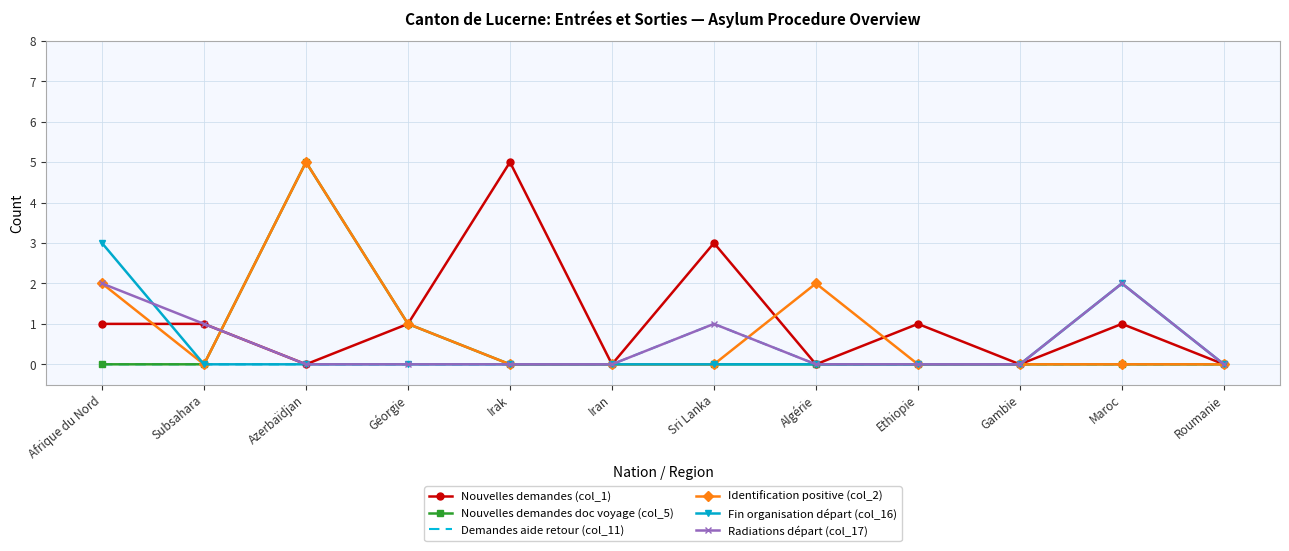

Where is the first local maximum for Nouvelles demandes doc voyage (col_5)?

Azerbaïdjan